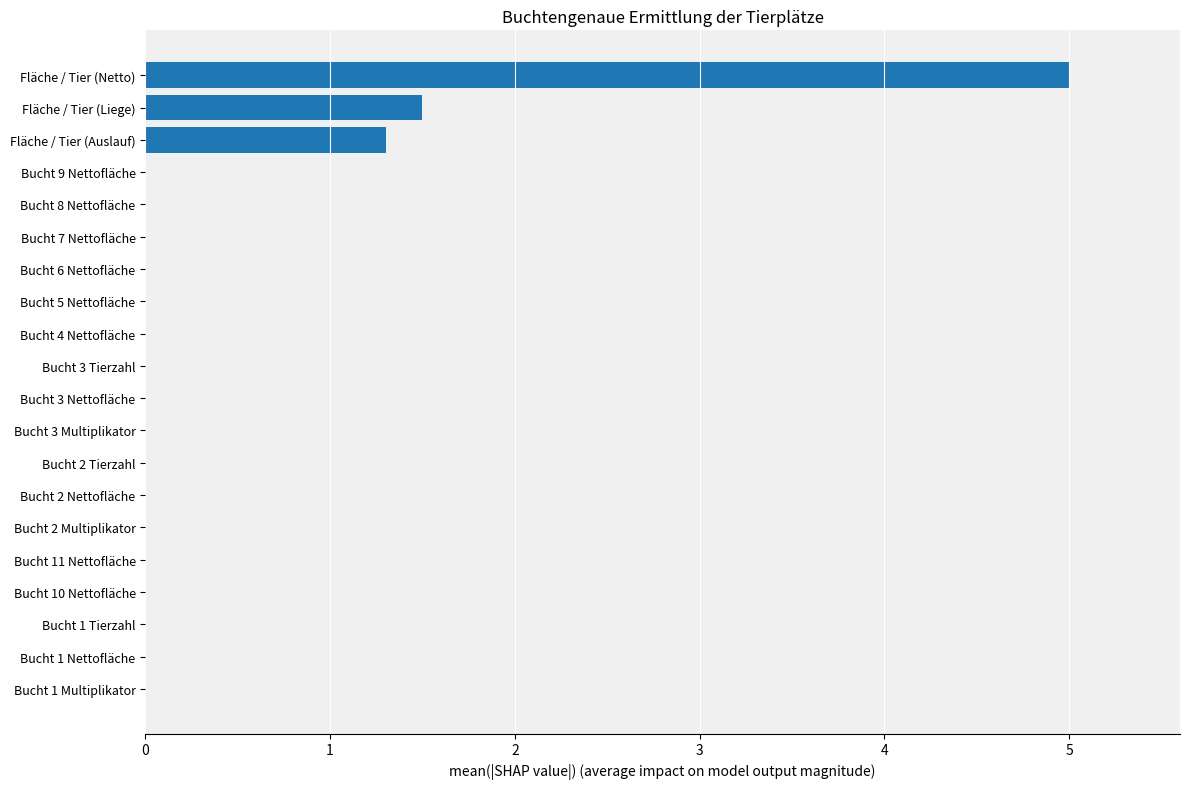

Reading top to bottom, extract all data points from this chart.

Fläche / Tier (Netto)=5.0	Fläche / Tier (Liege)=1.5	Fläche / Tier (Auslauf)=1.3	Bucht 9 Nettofläche=0.0	Bucht 8 Nettofläche=0.0	Bucht 7 Nettofläche=0.0	Bucht 6 Nettofläche=0.0	Bucht 5 Nettofläche=0.0	Bucht 4 Nettofläche=0.0	Bucht 3 Tierzahl=0.0	Bucht 3 Nettofläche=0.0	Bucht 3 Multiplikator=0.0	Bucht 2 Tierzahl=0.0	Bucht 2 Nettofläche=0.0	Bucht 2 Multiplikator=0.0	Bucht 11 Nettofläche=0.0	Bucht 10 Nettofläche=0.0	Bucht 1 Tierzahl=0.0	Bucht 1 Nettofläche=0.0	Bucht 1 Multiplikator=0.0